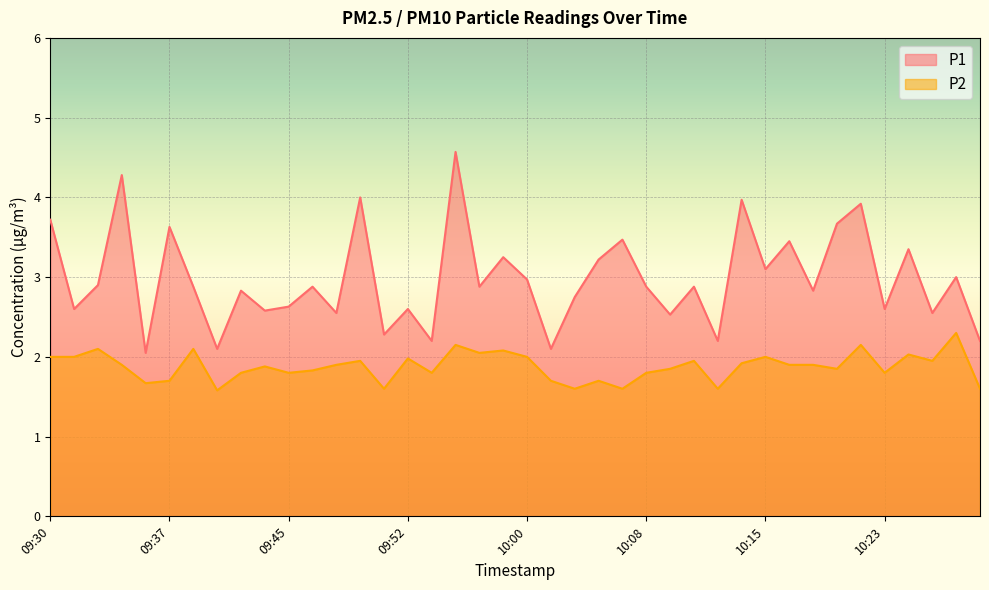

Reading left to right, what are all the values shown in this chart?

P1: 3.7	2.6	2.9	4.3	2.0	3.6	2.9	2.1	2.8	2.6	2.6	2.9	2.5	4.0	2.3	2.6	2.2	4.6	2.9	3.2	3.0	2.1	2.8	3.2	3.5	2.9	2.5	2.9	2.2	4.0	3.1	3.5	2.8	3.7	3.9	2.6	3.4	2.5	3.0	2.2
P2: 2.0	2.0	2.1	1.9	1.7	1.7	2.1	1.6	1.8	1.9	1.8	1.8	1.9	1.9	1.6	2.0	1.8	2.1	2.0	2.1	2.0	1.7	1.6	1.7	1.6	1.8	1.9	1.9	1.6	1.9	2.0	1.9	1.9	1.9	2.1	1.8	2.0	1.9	2.3	1.6